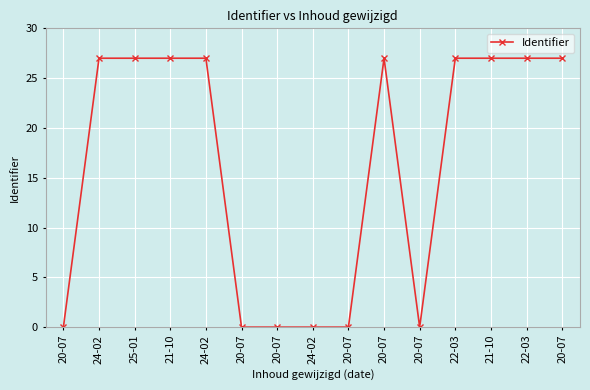

Is this an area chart (filled region under the line)?

No